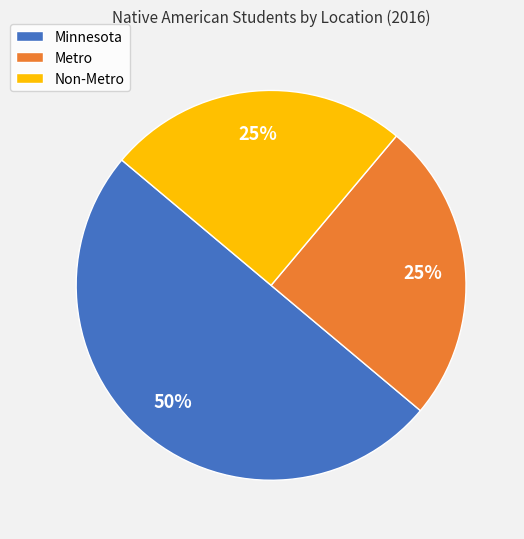

Is the sum of Non-Metro and Minnesota greater than half?

Yes